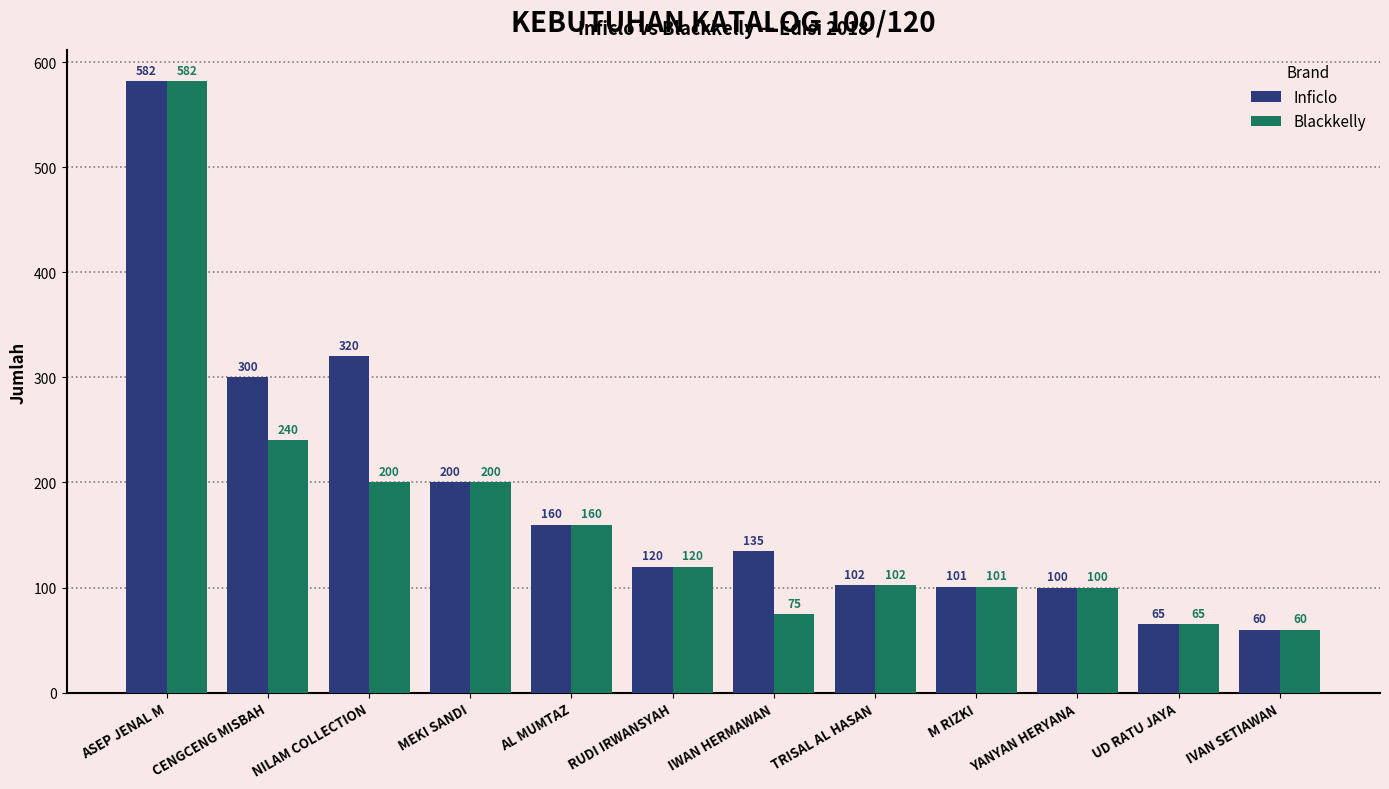

At which label does Blackkelly reach its peak?

ASEP JENAL M